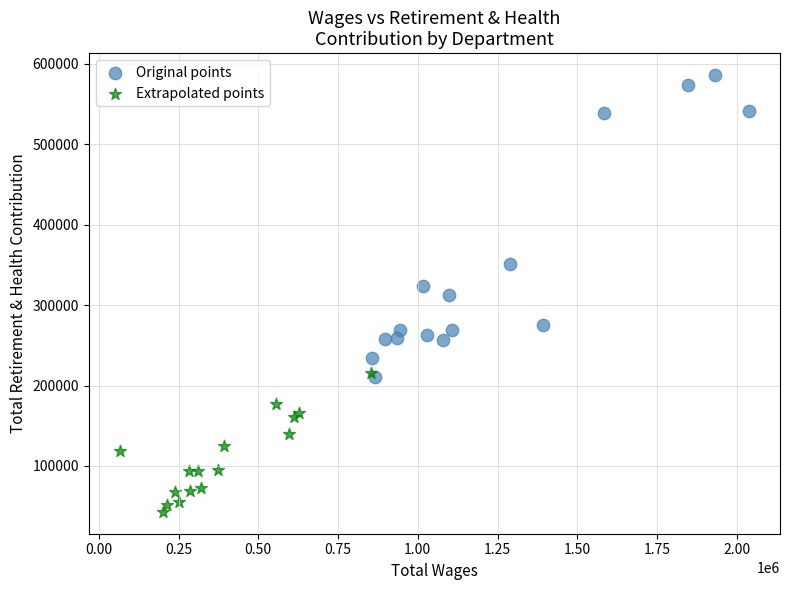

Which series has the largest Y range (max minus min)?

Original points